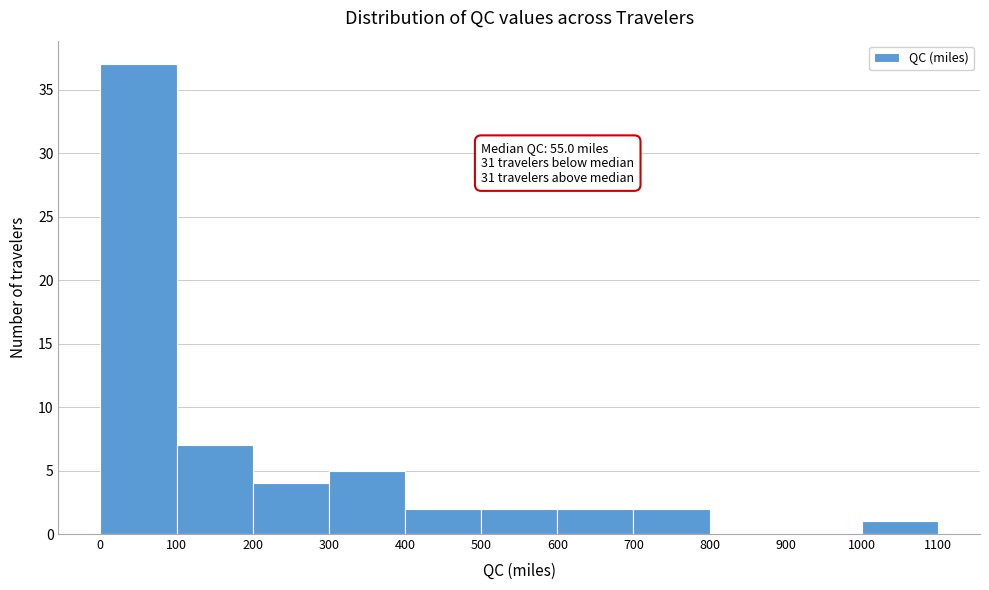

Over which range of the x-axis is the bar tallest?

0 to 100